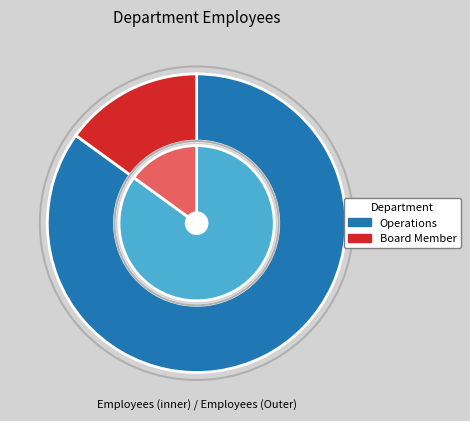

How many segments does this pie chart have?

2